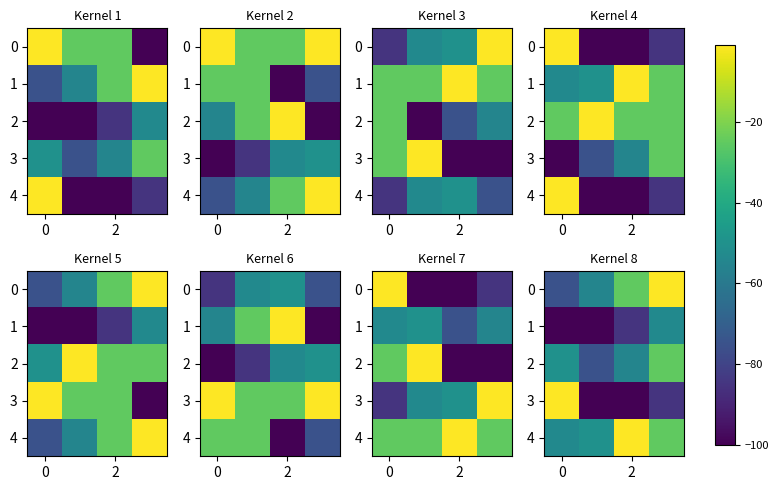

What is the highest value of the 4 series?

-1